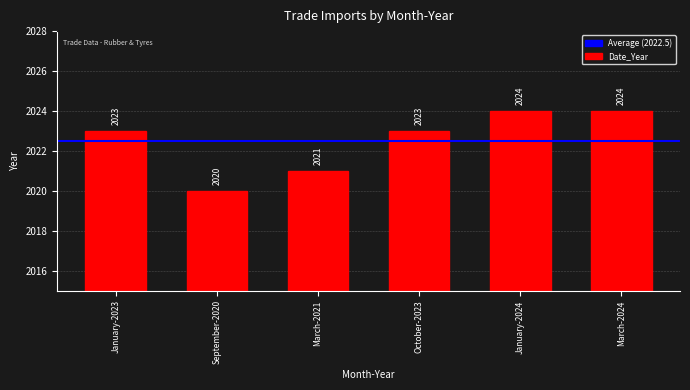

How many values are between 2021 and 2024?

5